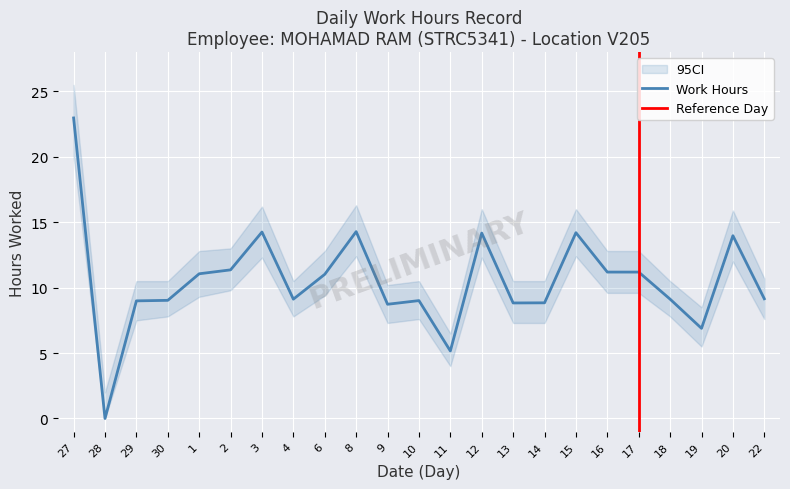

The chart shows a value of 10.1 at 27. True or false?

False